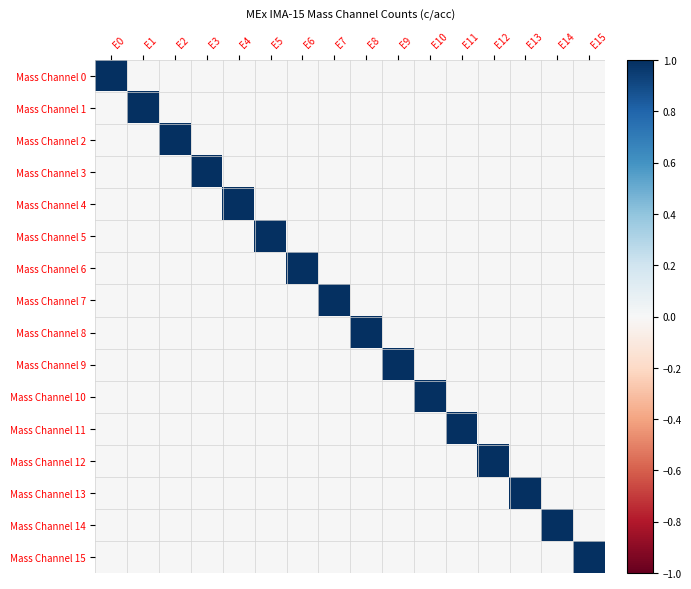

At which category is the sum across all series the highest?

E0